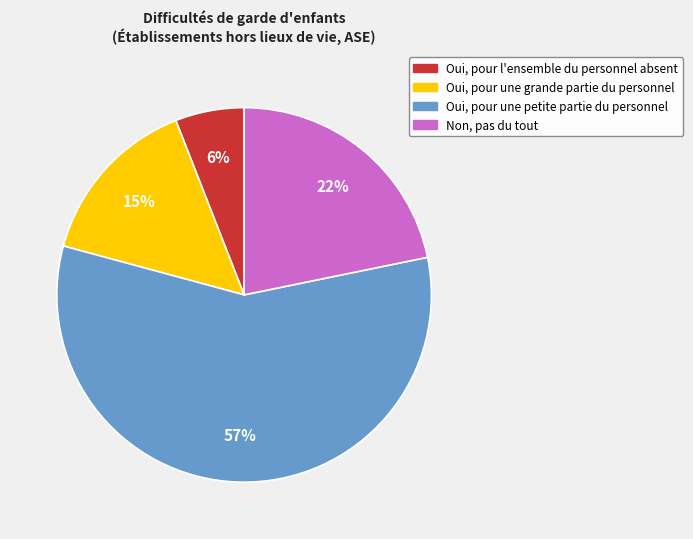

Which has a higher value, Oui, pour l'ensemble du personnel absent or Oui, pour une petite partie du personnel?

Oui, pour une petite partie du personnel